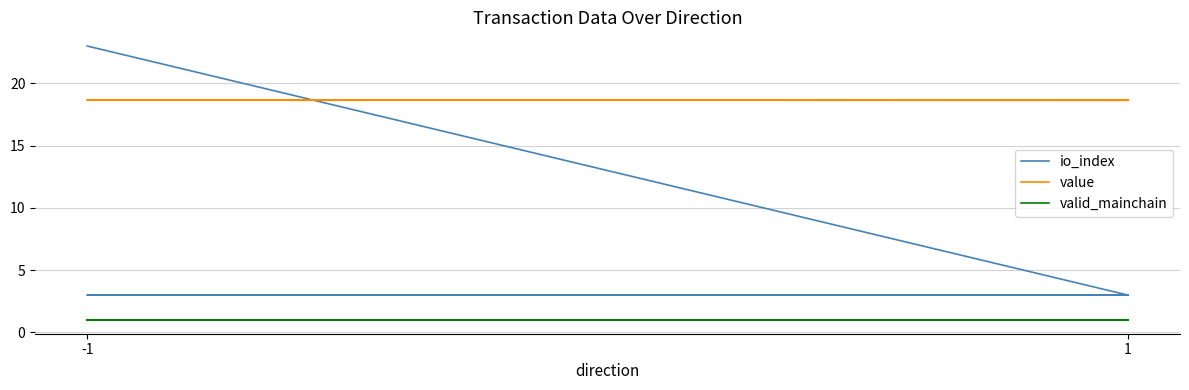

What is the value of the value point at the 3rd from the left?

18.7